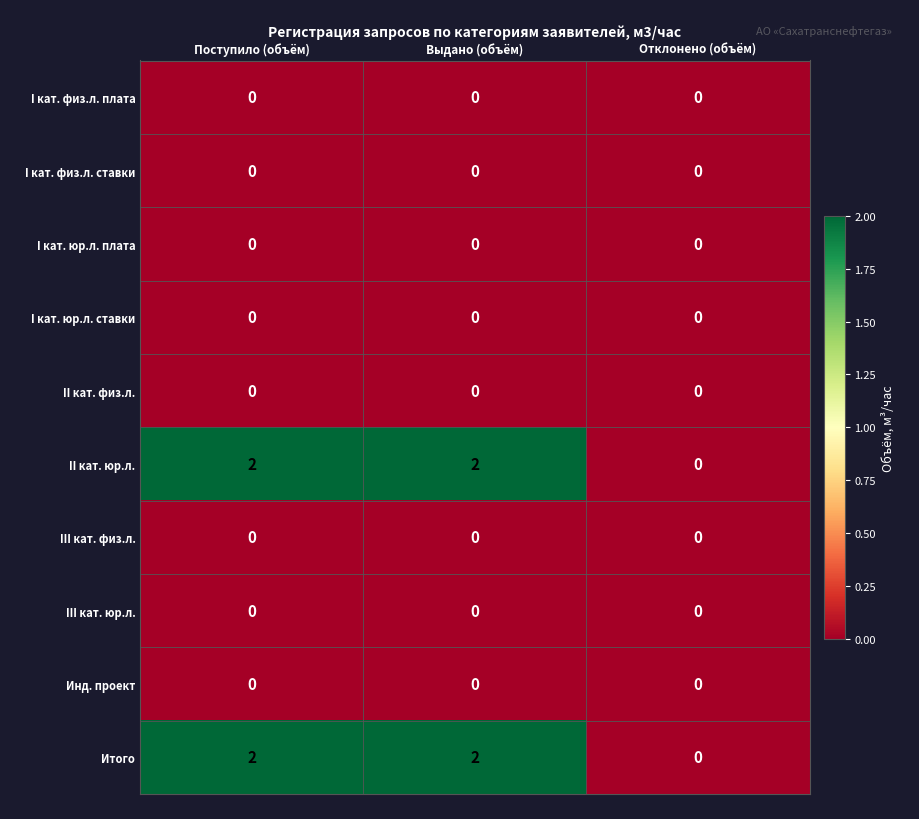

What is the sum of all Итого values?

4